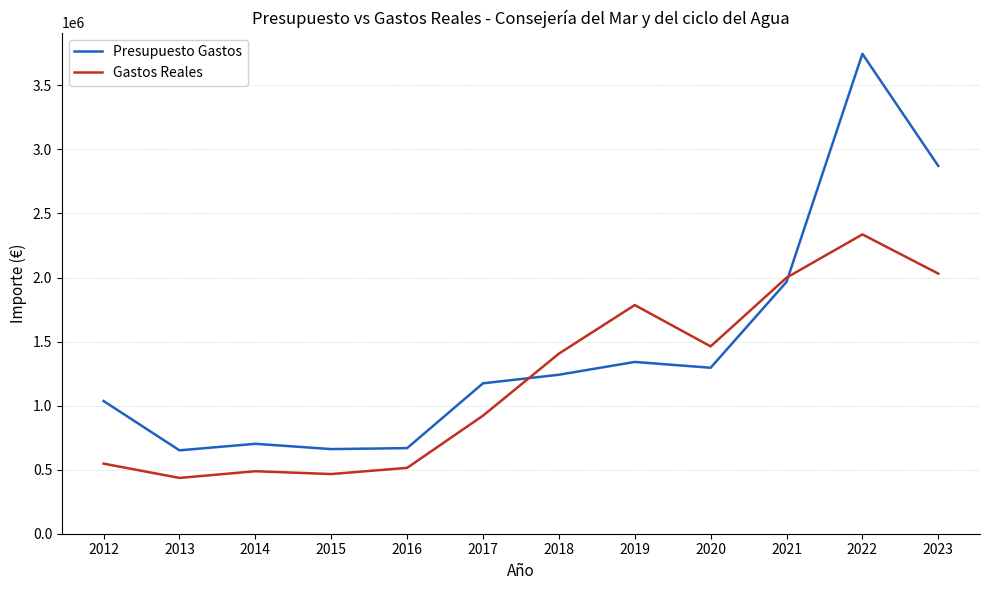

Is this an area chart (filled region under the line)?

No